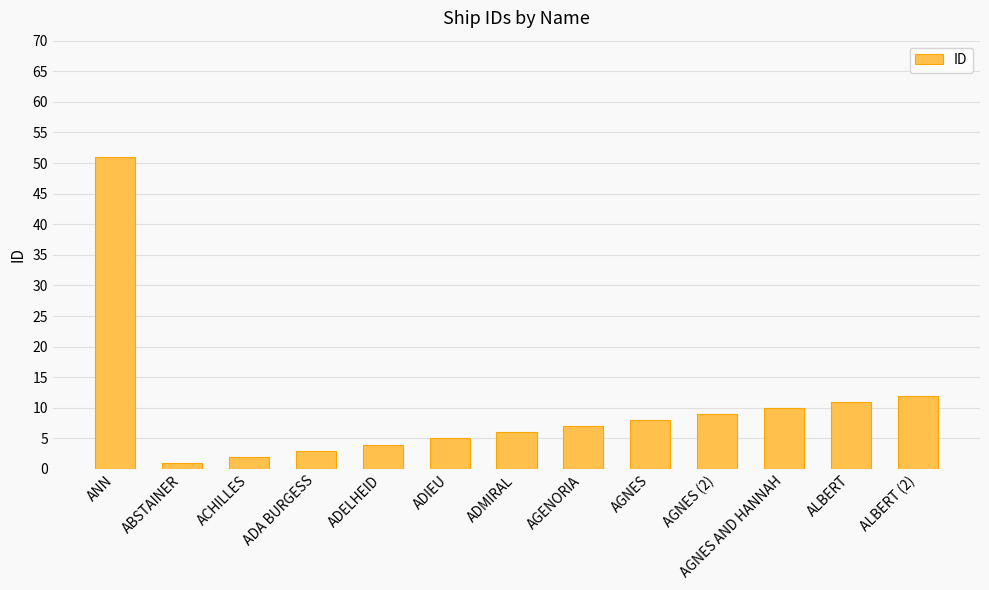

What is the value of the 10th bar from the left?

9